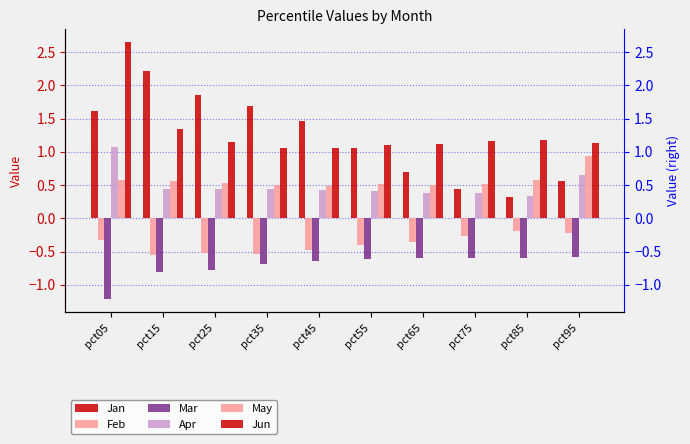

At which category is the sum across all series the highest?

pct05